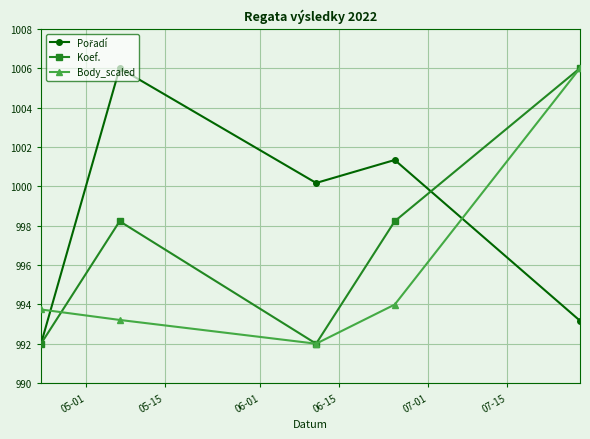

What is the value of the Koef. point at the 4th from the left?

998.2